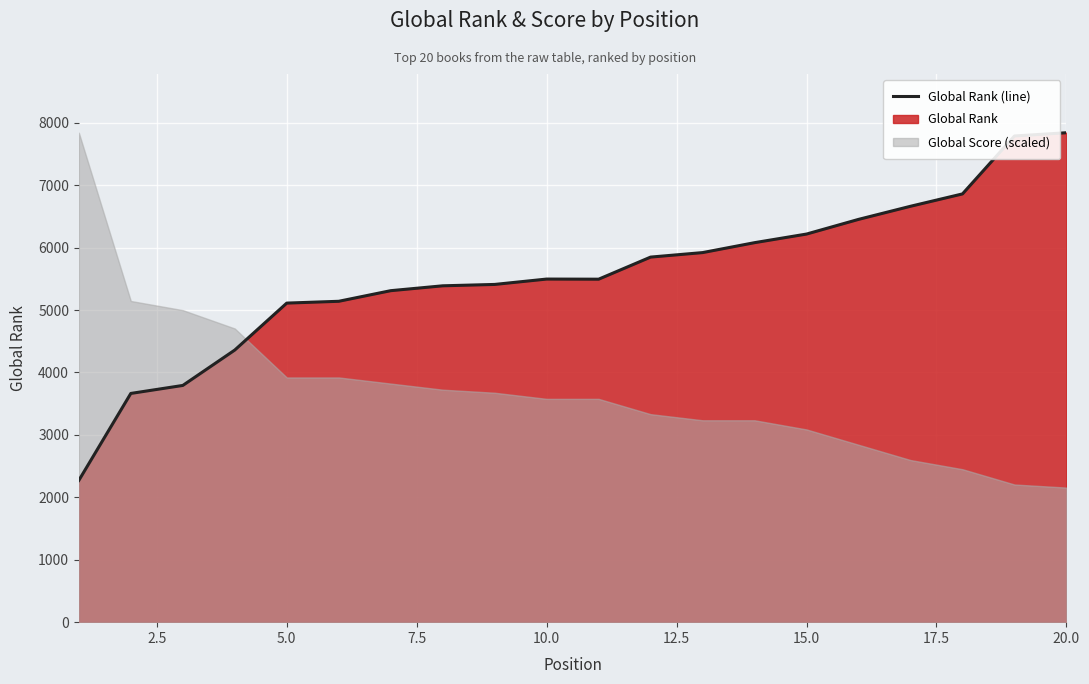

How many data points are above 5496?

9